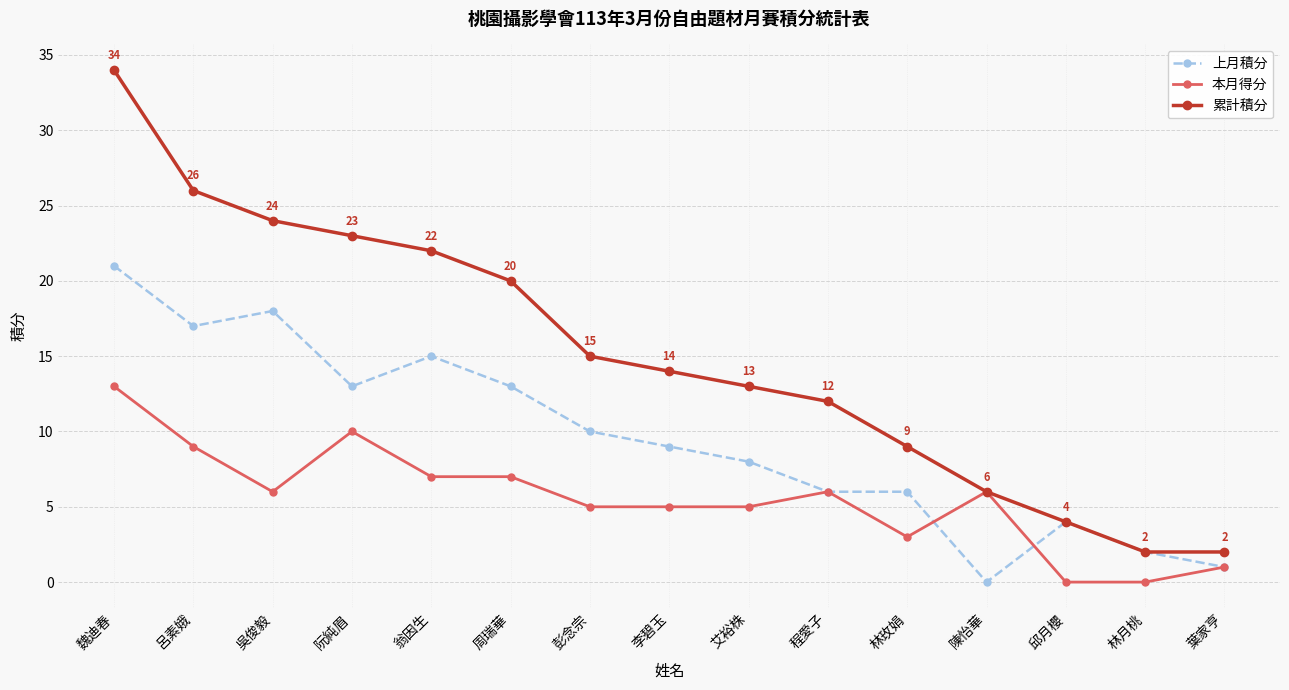

How many positive values does the 上月積分 series have?

14